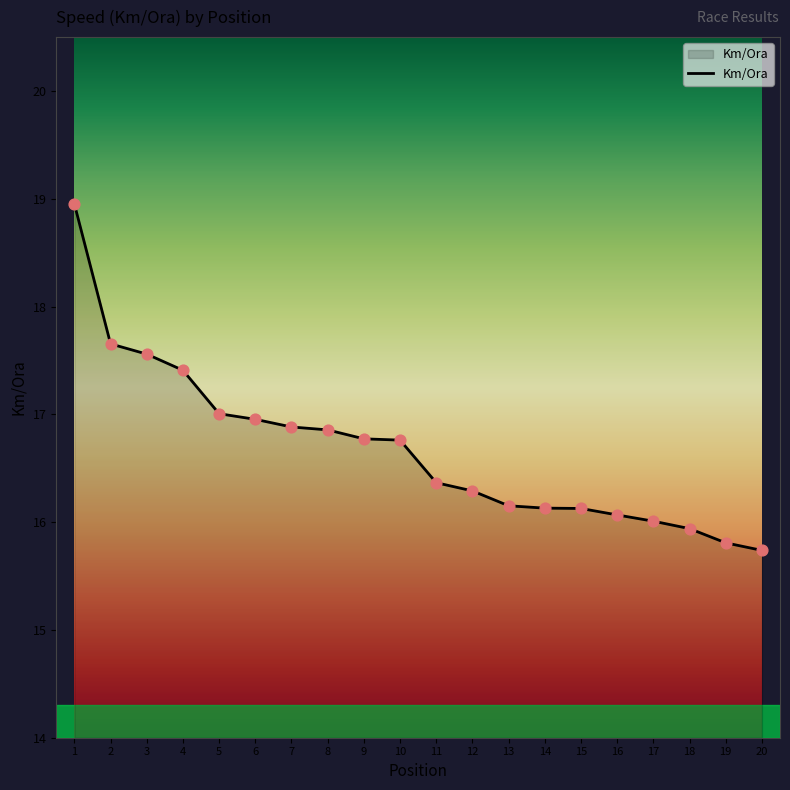

Which has a higher value, 12 or 2?

2